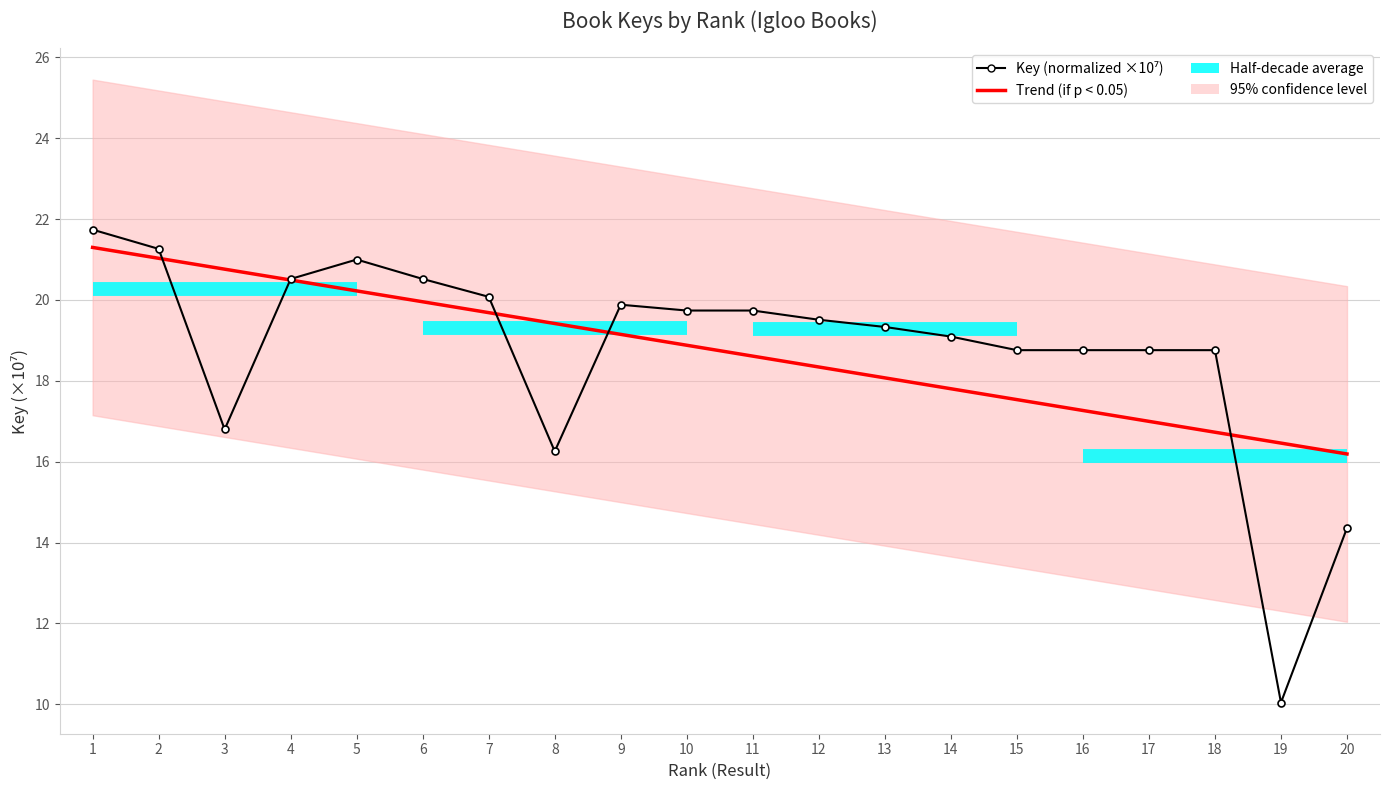

At how many categories does at least one series exceed 12?

20